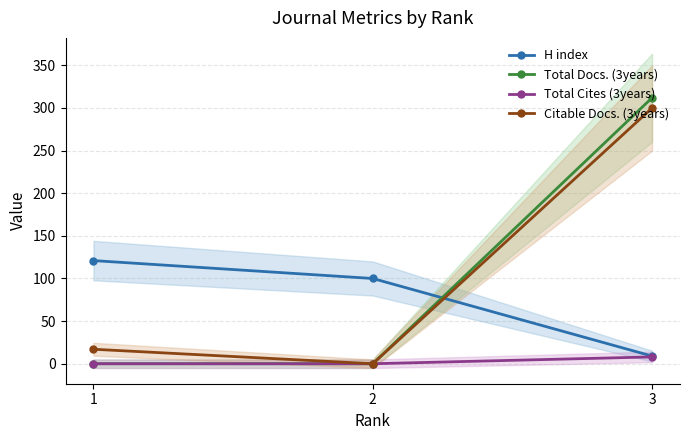

The value of Total Docs. (3years) at 2 is -96. True or false?

False